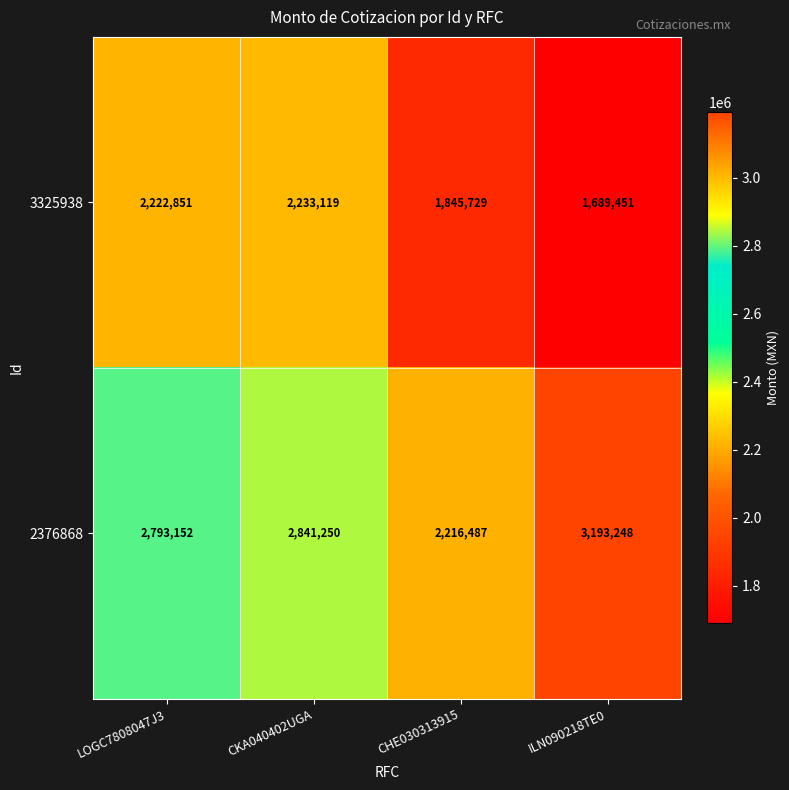

True or false: 3325938 has a value of 2325147 at ILN090218TE0.

False